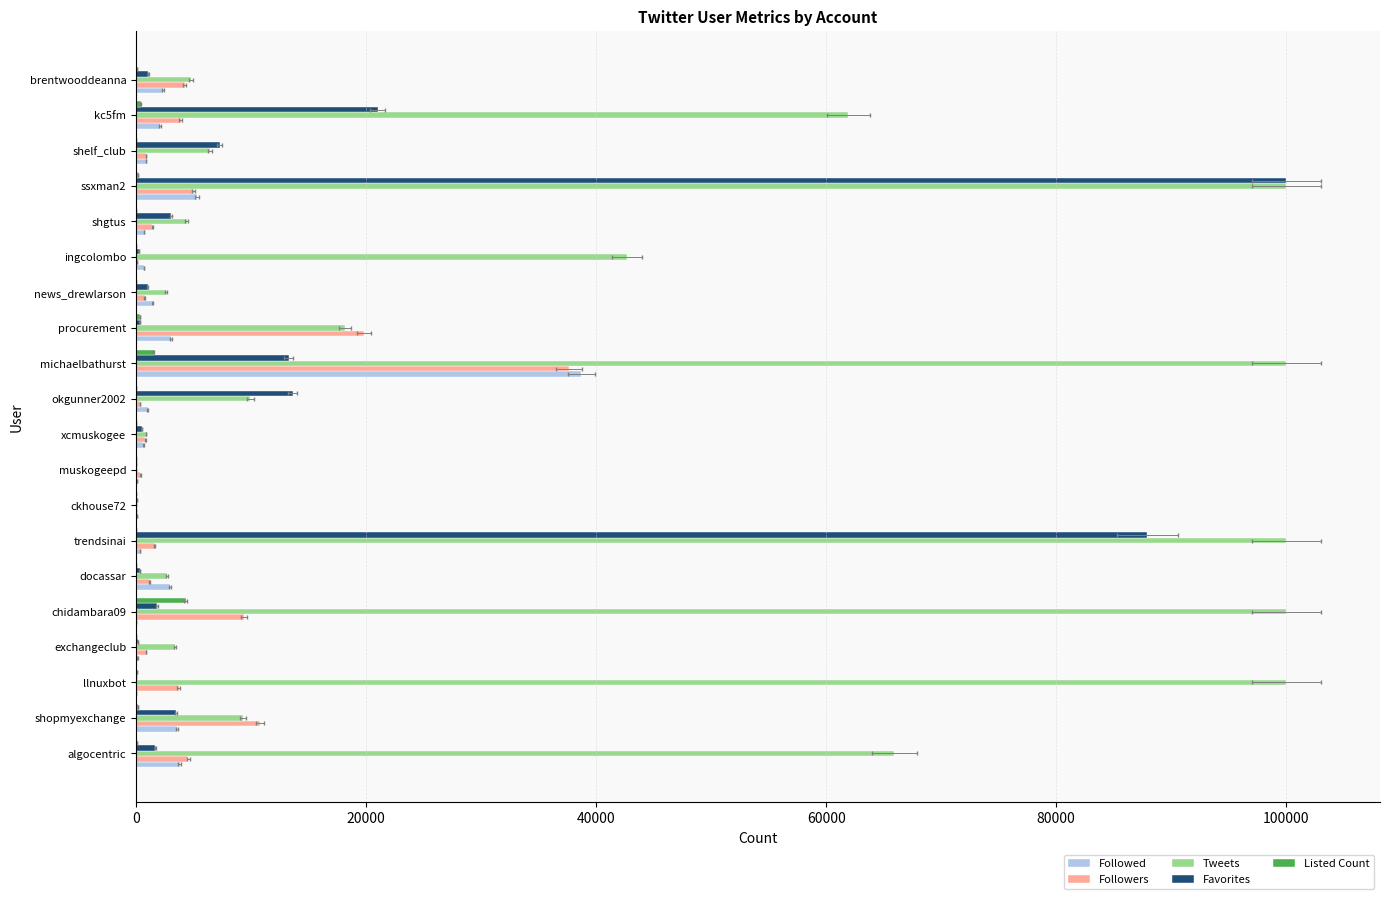

What is the difference between the maximum and minimum values in the Followed series?

38723